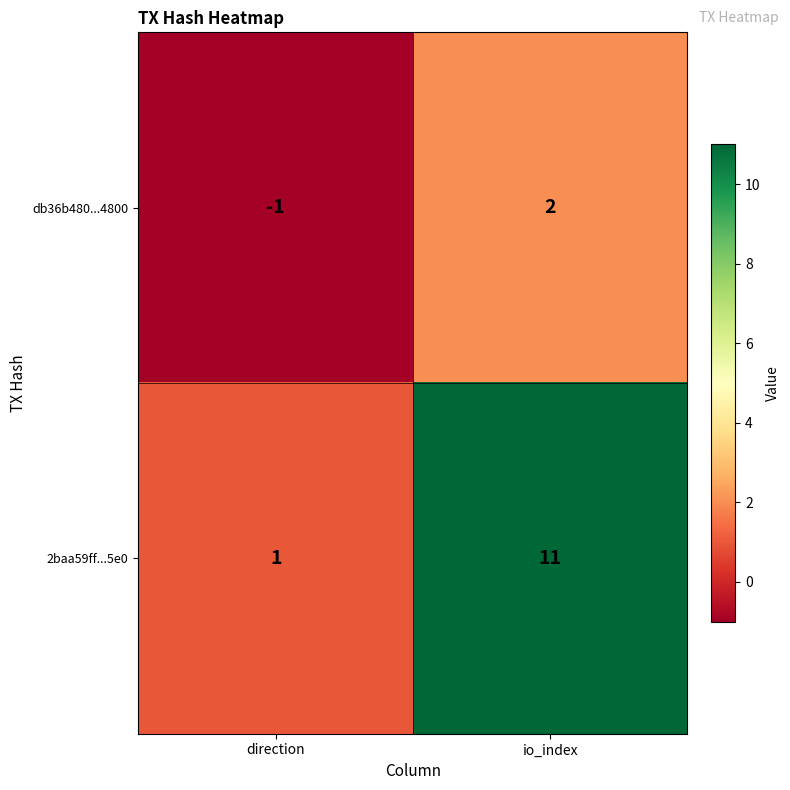

Which series has the largest range (max minus min)?

2baa59ff...5e0